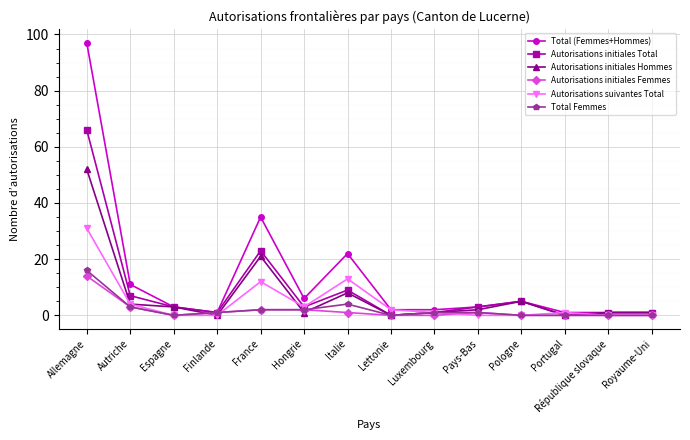

At which category does the chart reach its peak across all series?

Allemagne